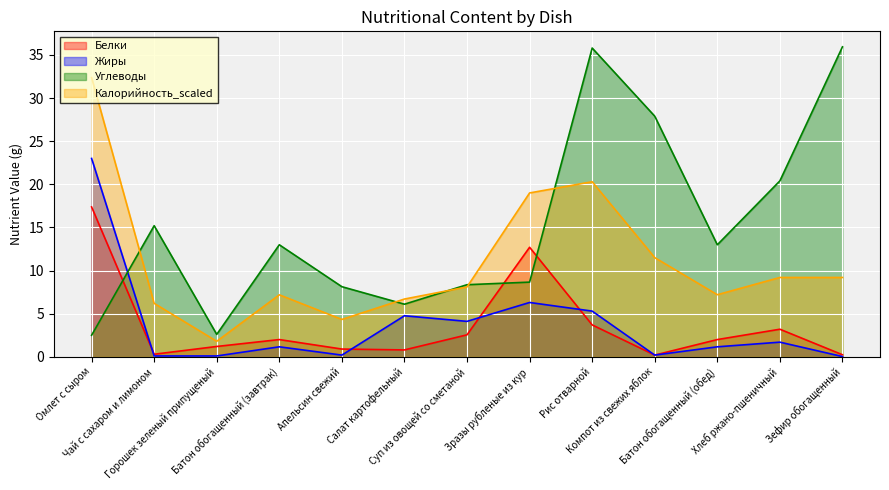

What is the difference between the maximum and minimum values in the Белки series?

17.2